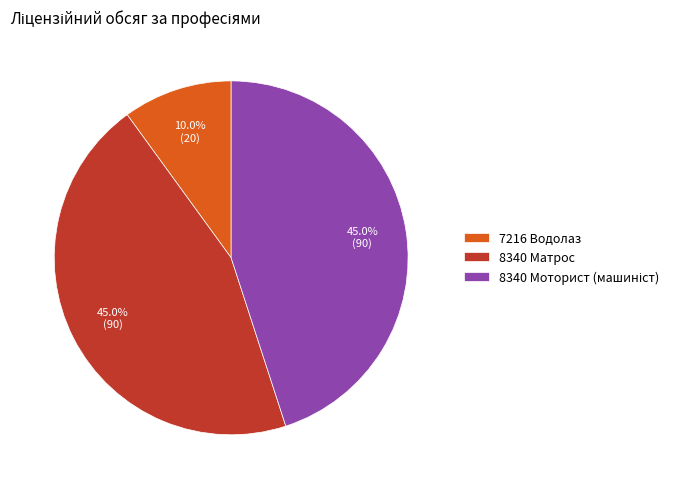

The 8340 Матрос slice represents 51% of the pie. True or false?

False